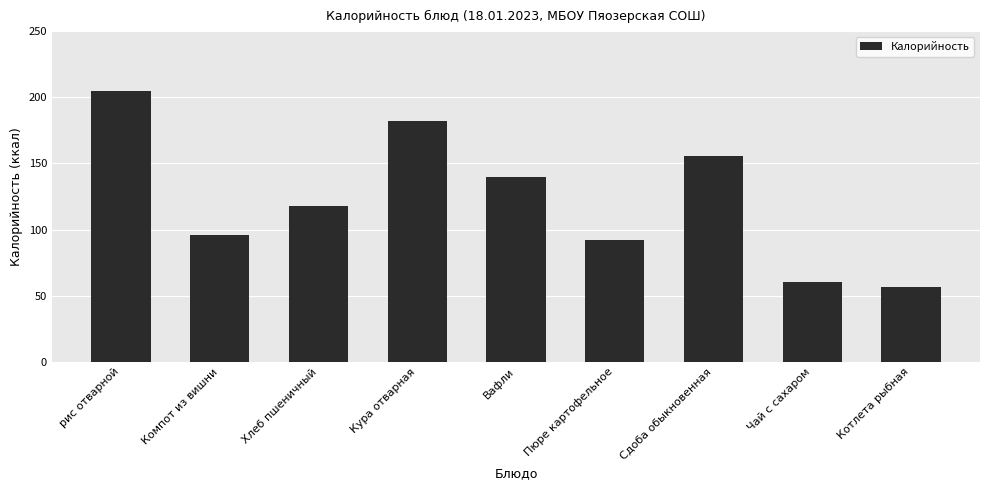

Are the bars horizontal?

No